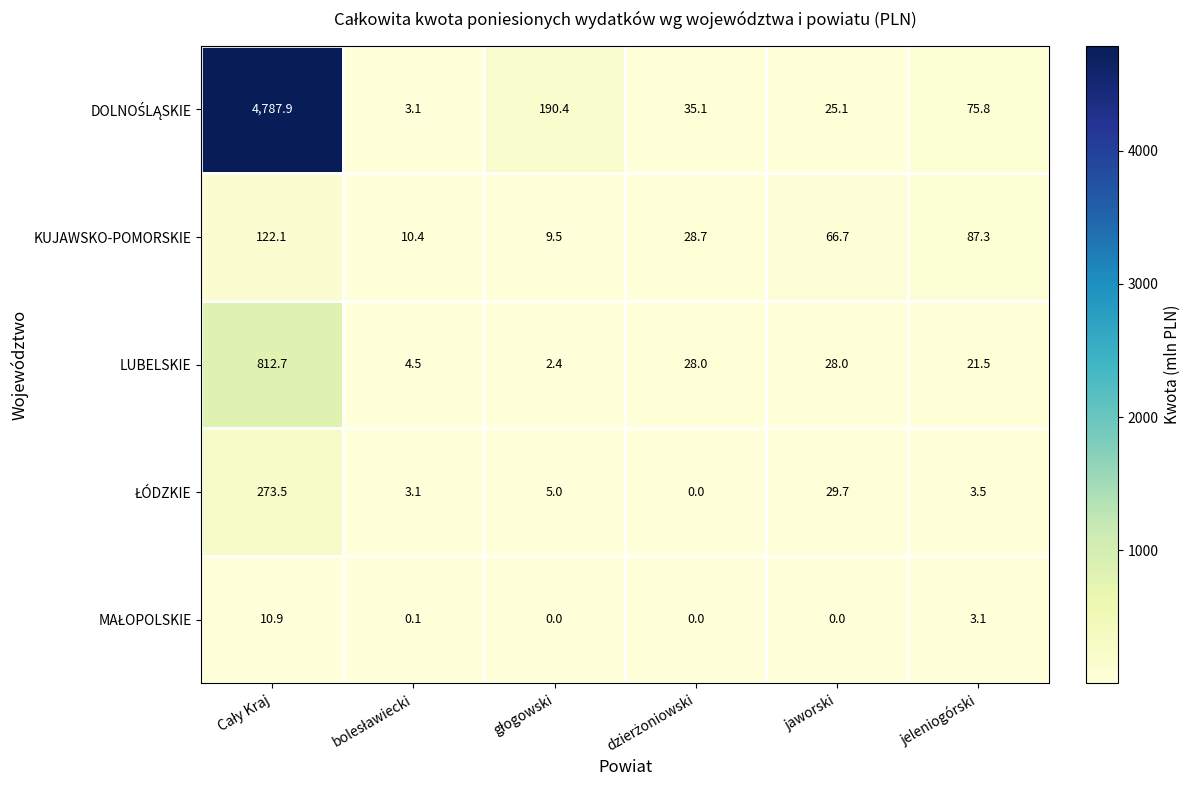

Count the number of data series in this chart.

5